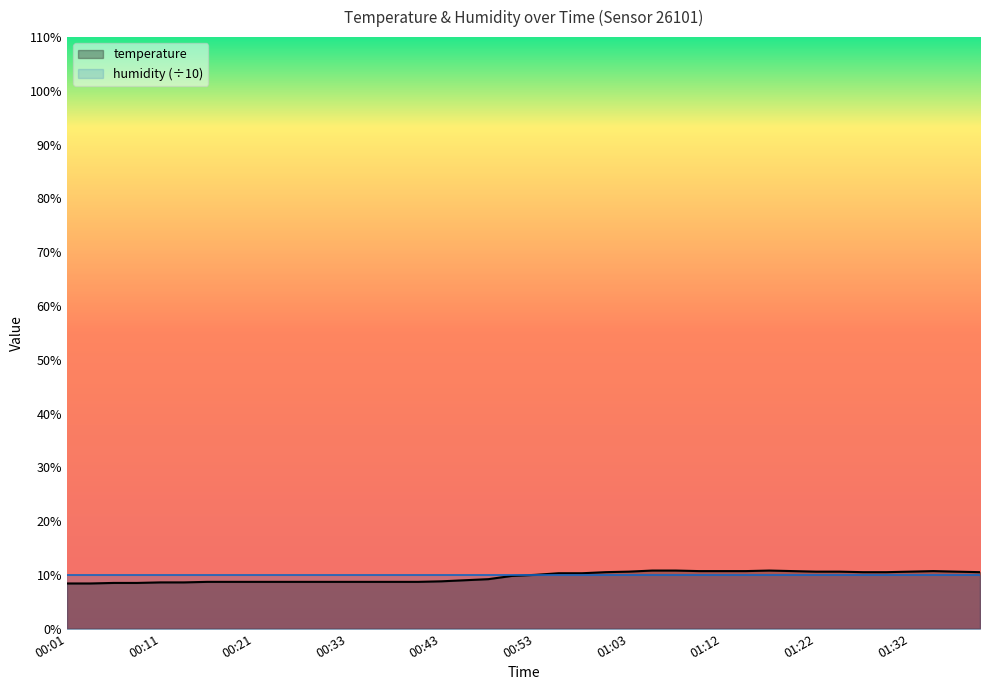

What is the label of the 15th point from the right?

01:05